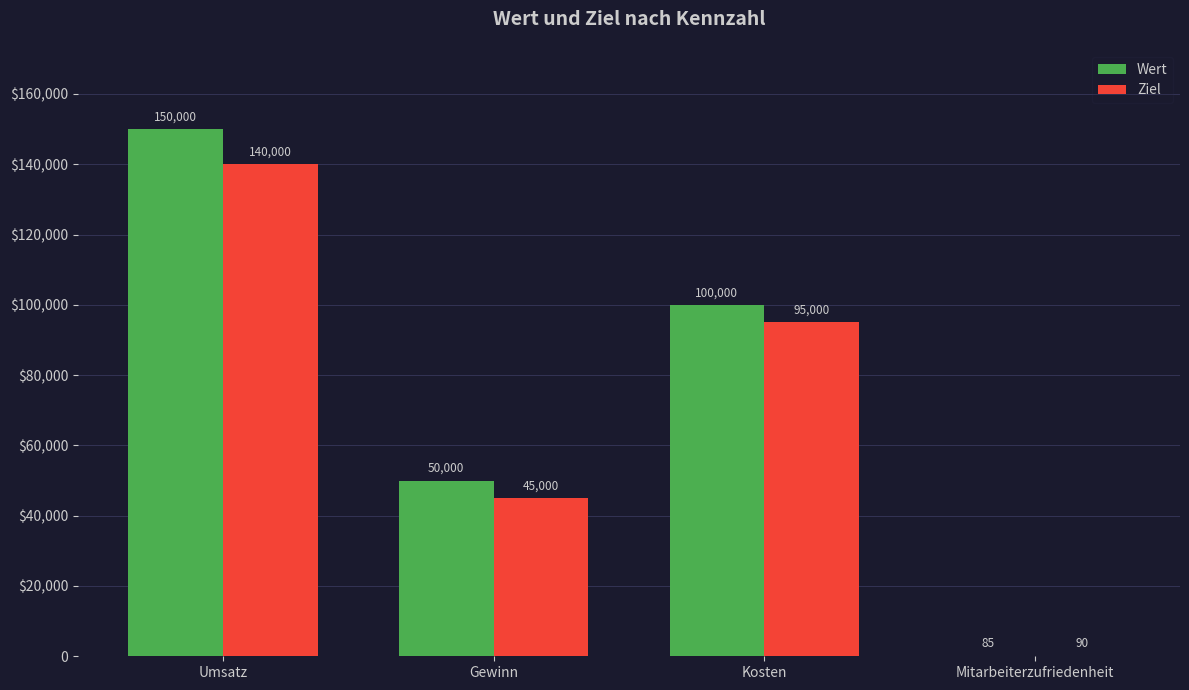

What are all the series names shown in the legend?

Wert, Ziel